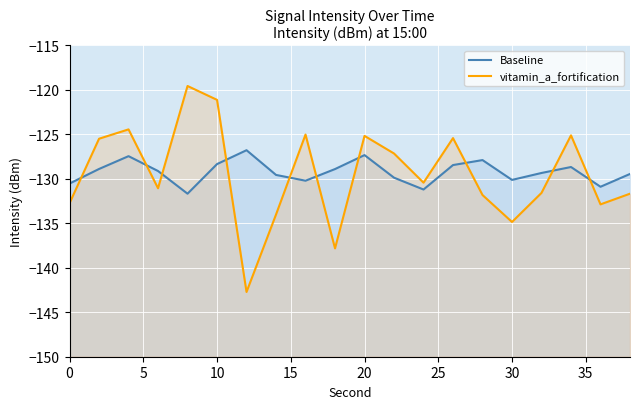

True or false: vitamin_a_fortification has more than 0 points higher than both neighbors.

True